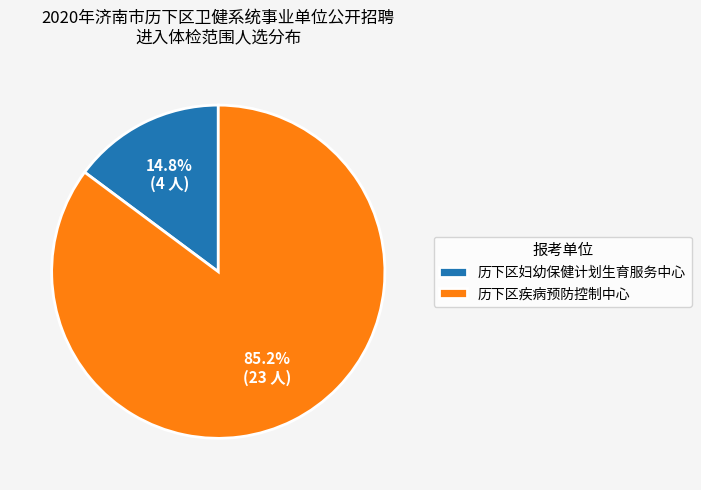

Rank the categories by value from lowest to highest.

历下区妇幼保健计划生育服务中心, 历下区疾病预防控制中心